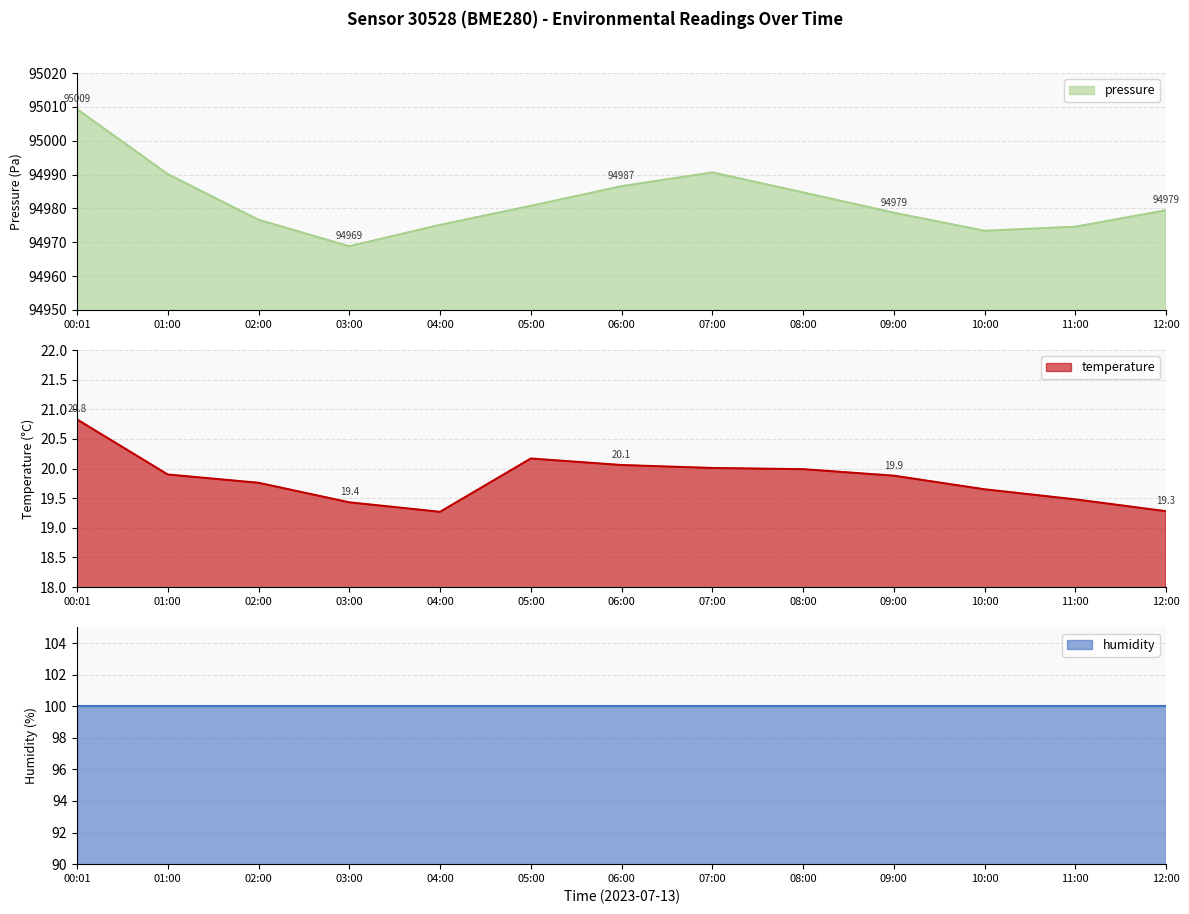

The pressure series shows 94974.6 at 11:00. True or false?

True